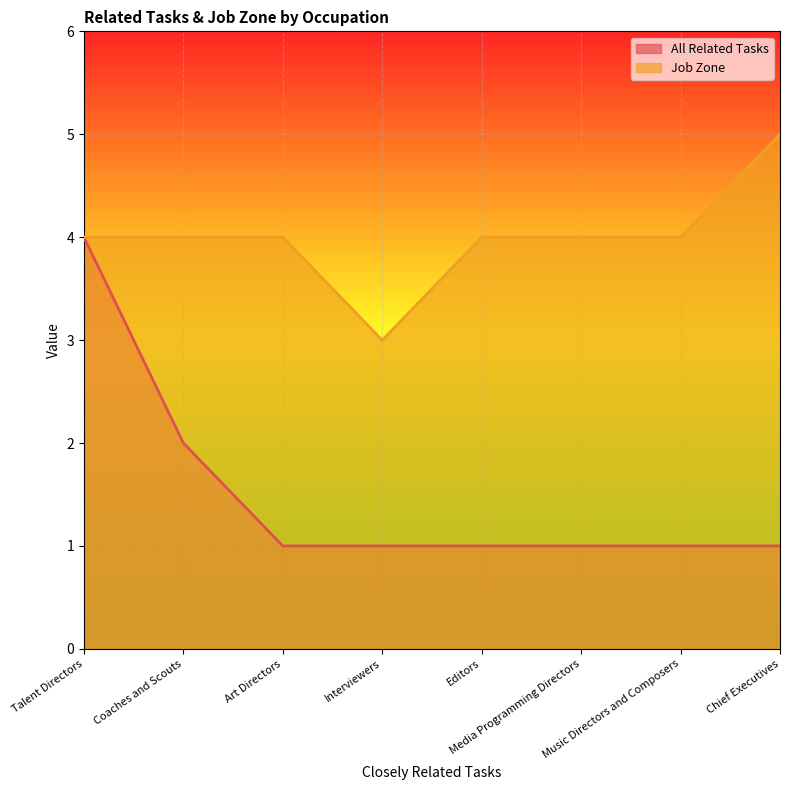

Rank the series by their maximum value, from lowest to highest.

All Related Tasks, Job Zone